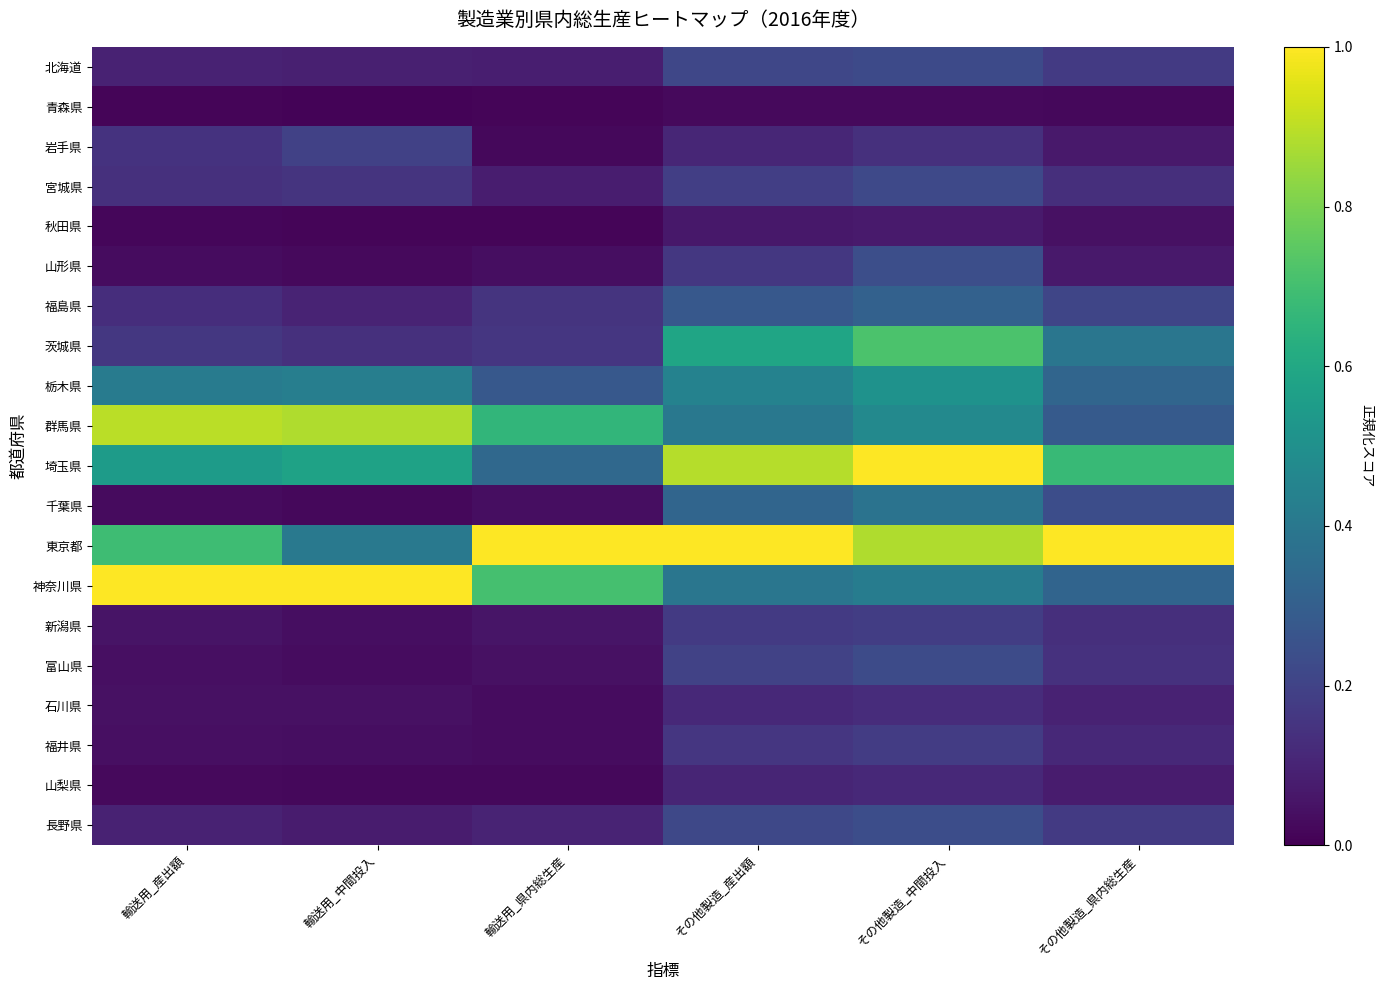

What is the total value across all series at その他製造_中間投入?

6.7